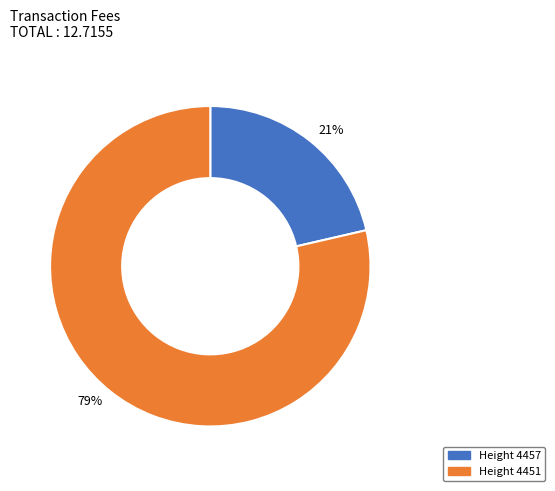

How many slices are in this pie chart?

2